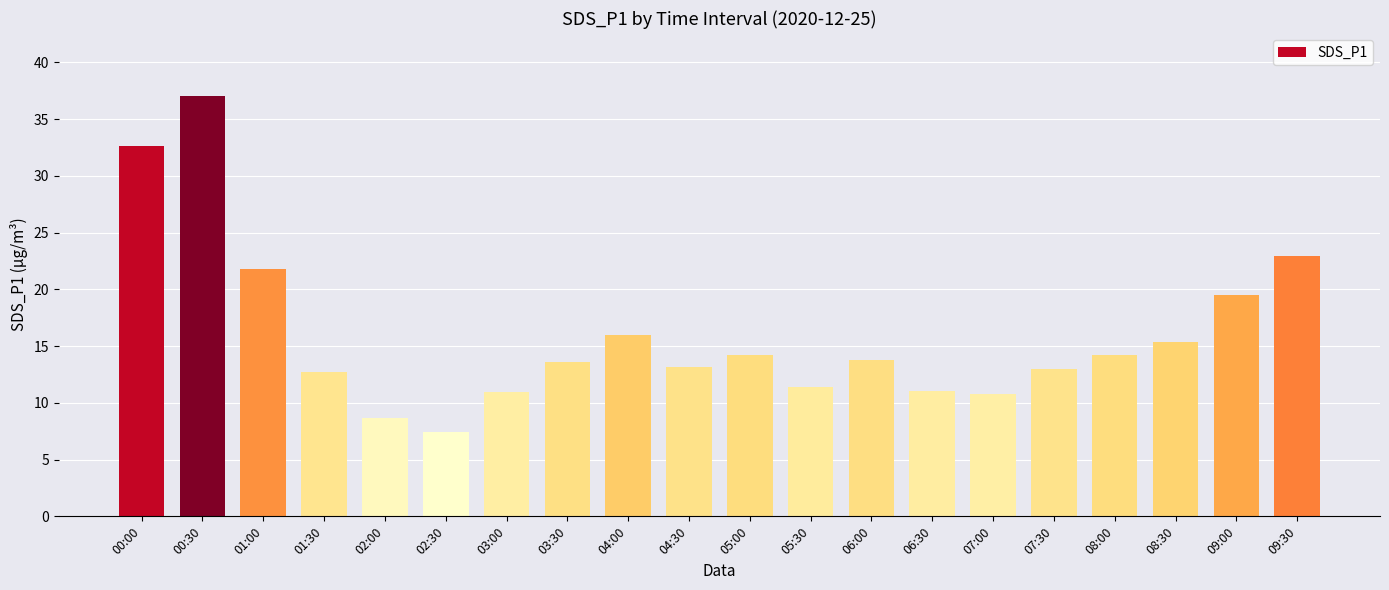

What is the label of the 14th bar from the right?

03:00